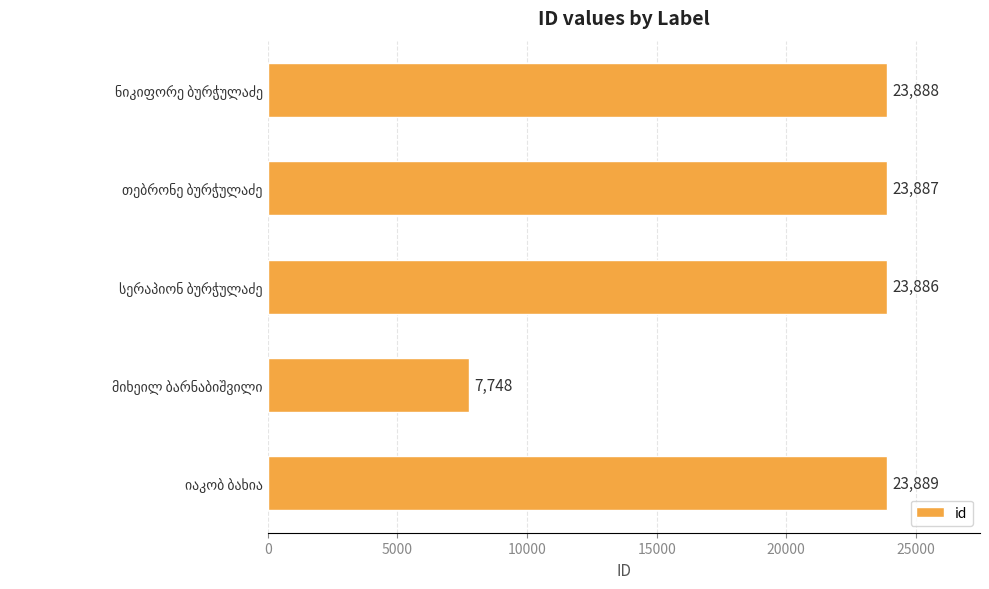

What is the value of the 5th bar from the top?

23889